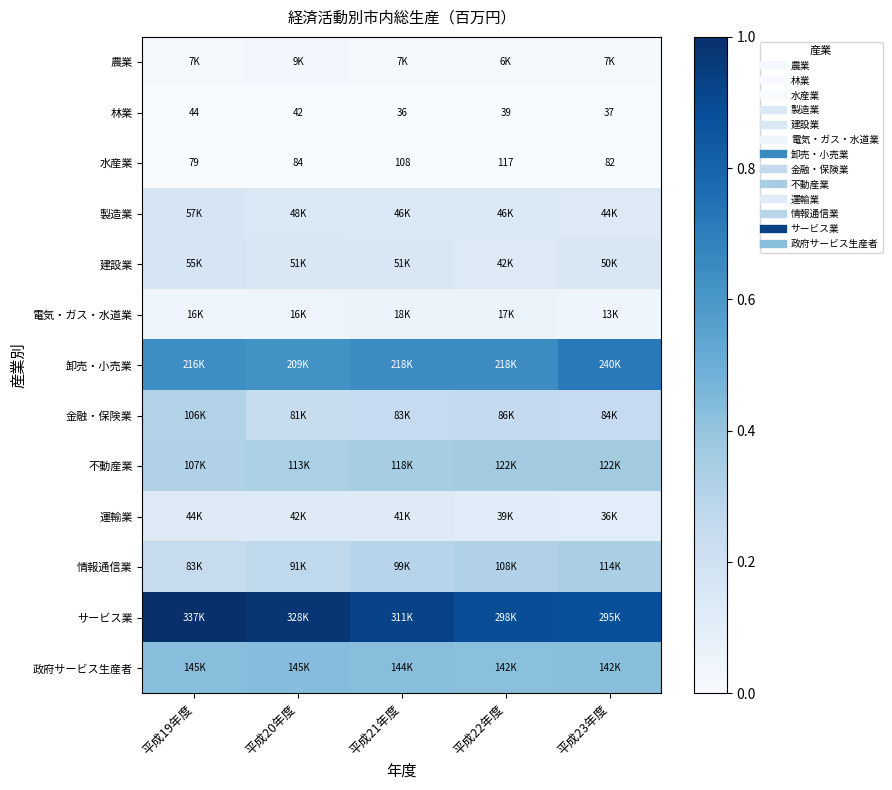

List the labels in order of 水産業 value, smallest first.

平成19年度, 平成23年度, 平成20年度, 平成21年度, 平成22年度